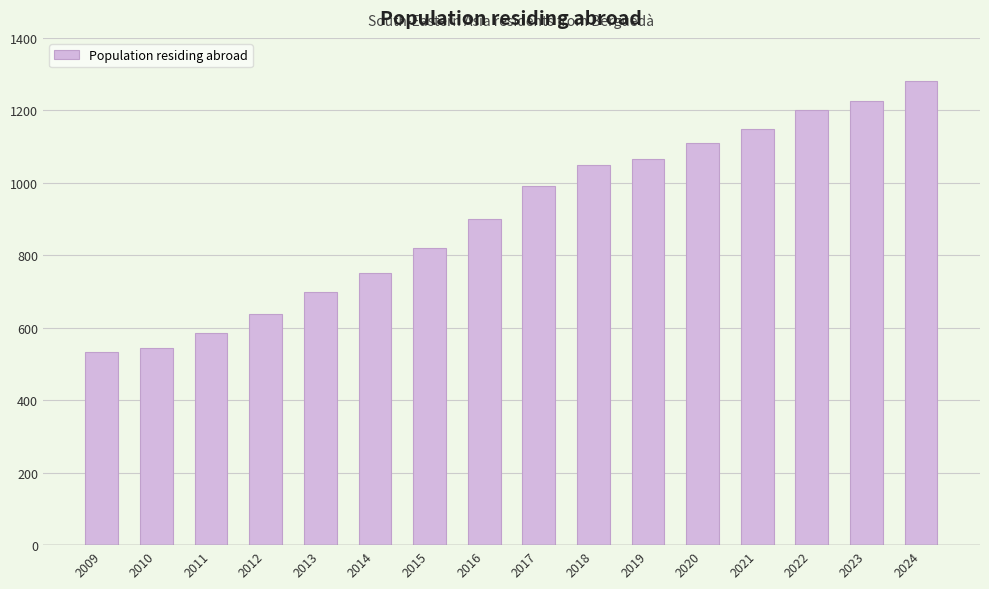

The chart shows a value of 751 at 2014. True or false?

True